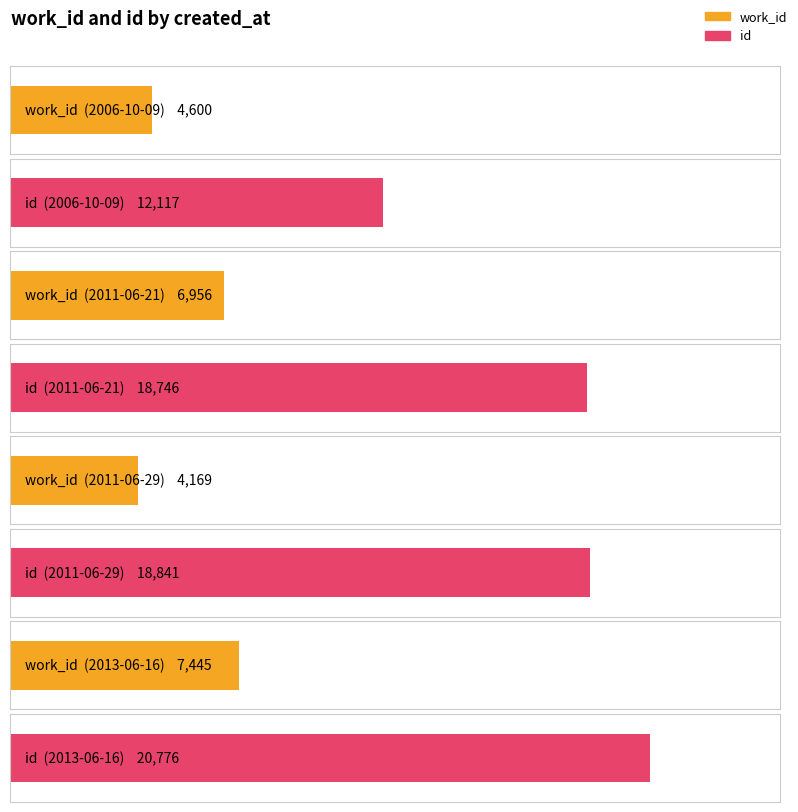

Rank the series by their maximum value, from highest to lowest.

id, work_id